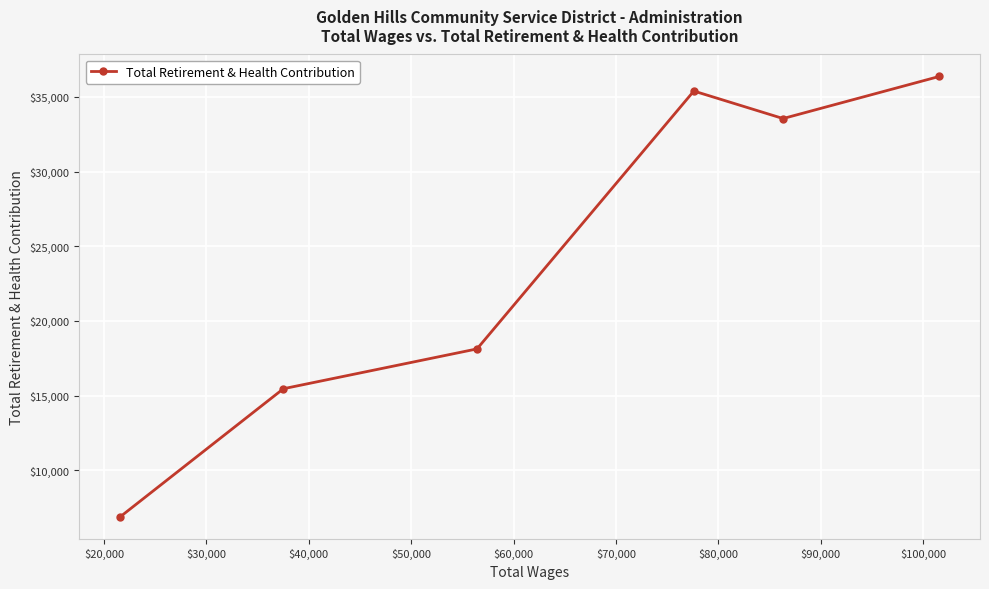

What is the smallest value displayed?

6887